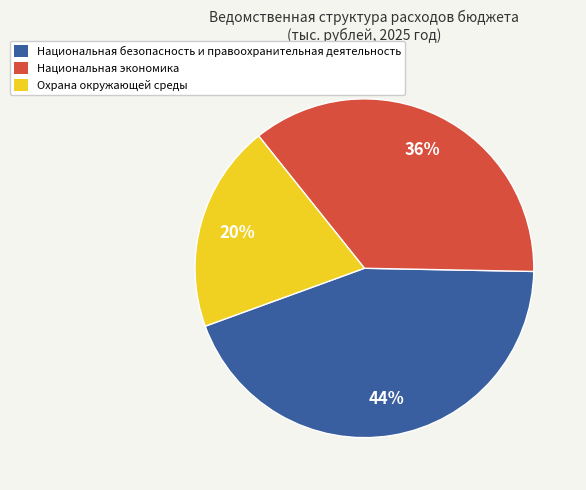

True or false: Национальная экономика accounts for 36% of the total.

True